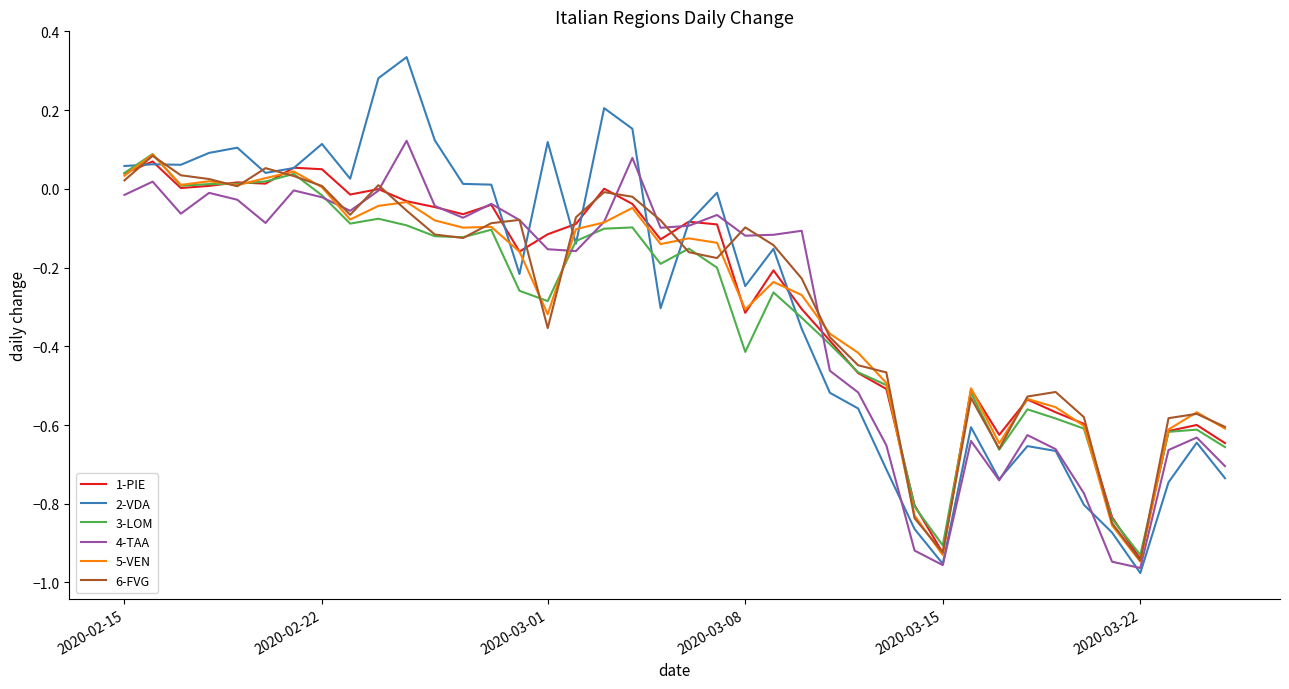

Which series has the largest range (max minus min)?

2-VDA